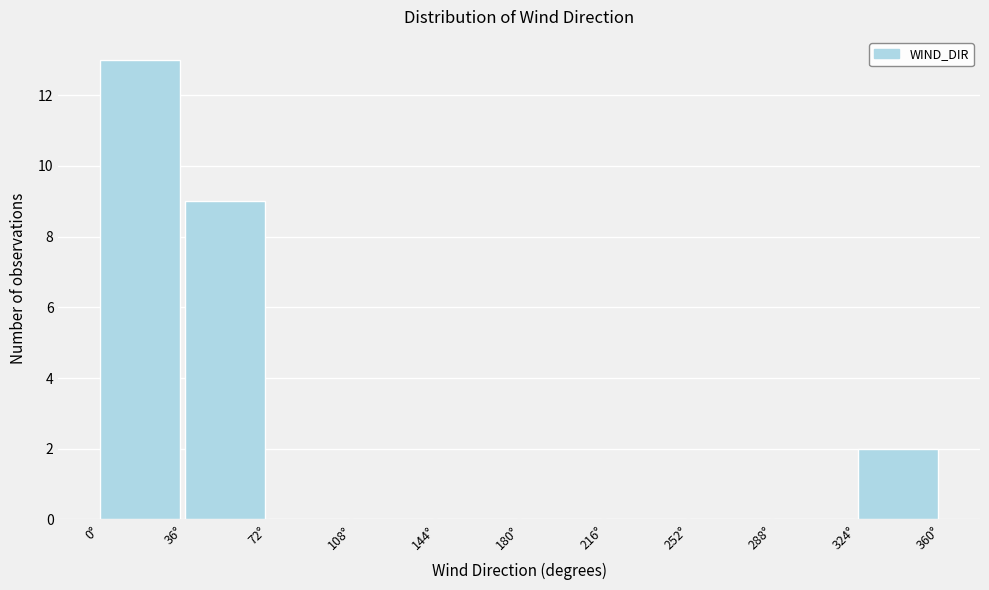

Reading left to right, list every bar in this chart as the range it spans on the x-axis followed by its height. Neither the bar edges nor the heights are printed on the chart, so give them approximately, as read against the axes.

0 to 36: 13
36 to 72: 9
72 to 108: 0
108 to 144: 0
144 to 180: 0
180 to 216: 0
216 to 252: 0
252 to 288: 0
288 to 324: 0
324 to 360: 2